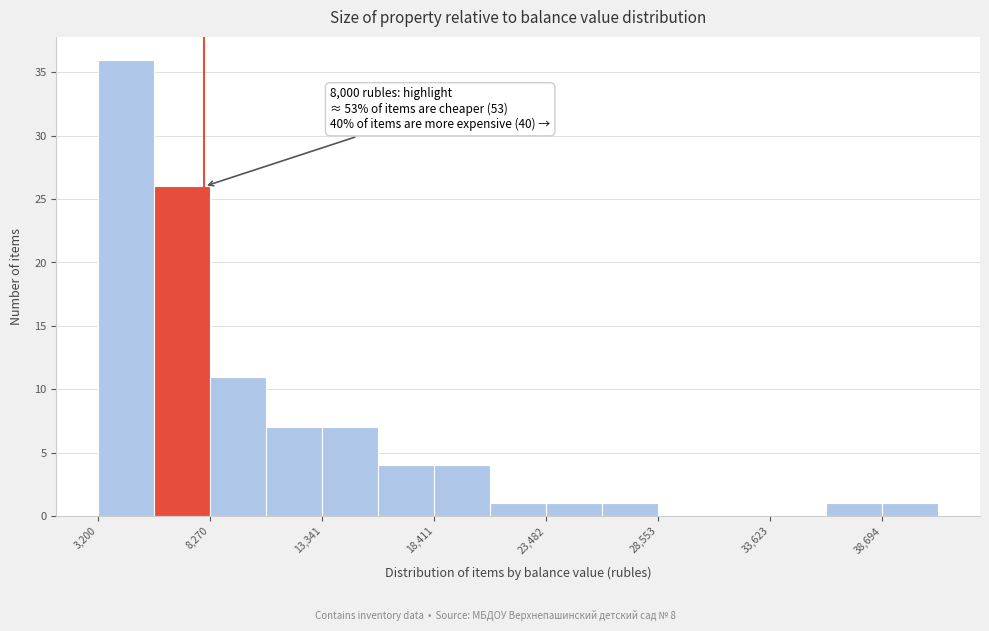

Around what value on the x-axis is the tallest bar? Give the approximate position of its centre, as read against the axis.

4000